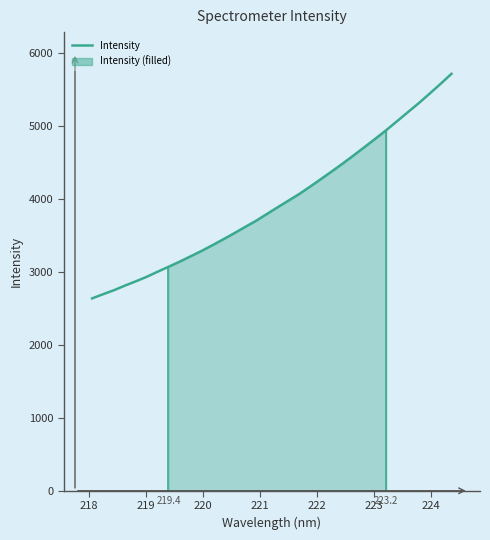

Is this an area chart (filled region under the line)?

Yes